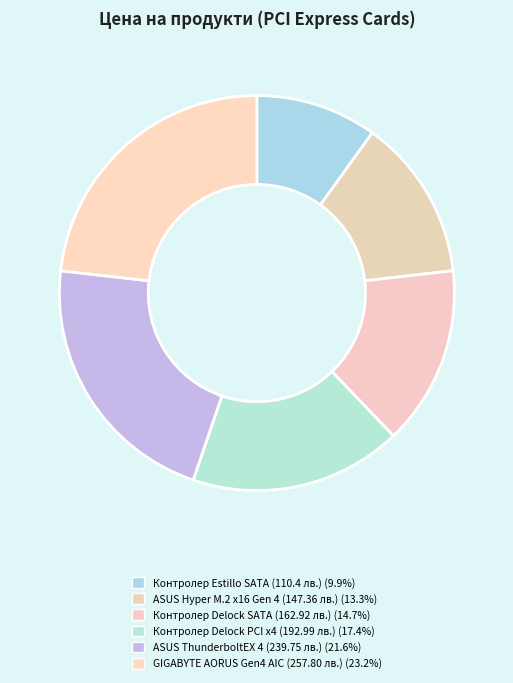

Count the number of slices in the pie.

6